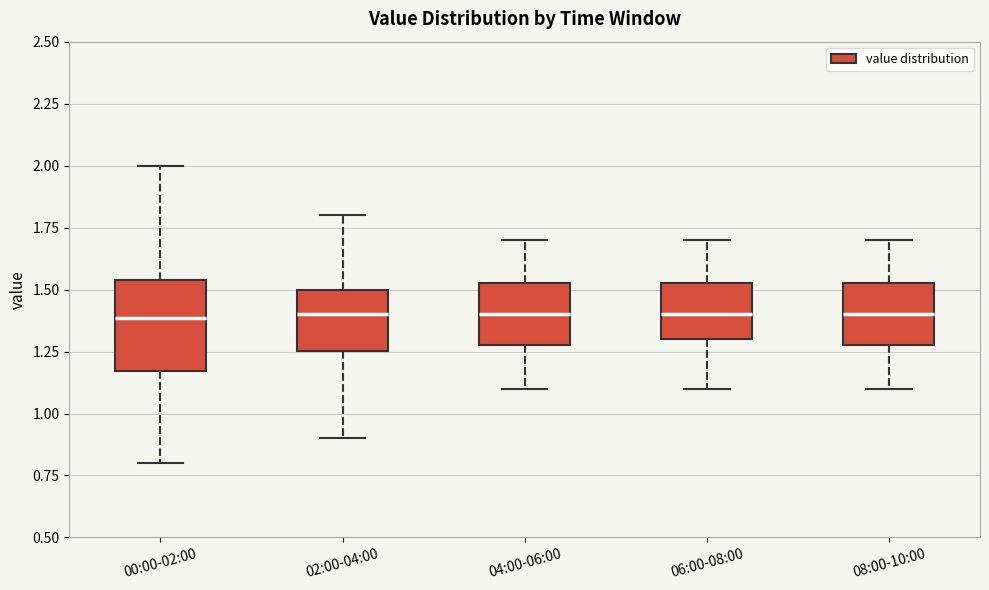

Reading left to right, read every box against the y-axis: the position of its median line, the range the box covers, and the ends of its whiskers. The values are not printed on the chart, so give them approximately, as read against the axis.

00:00-02:00: median 1.40, box 1.15 to 1.55, whiskers 0.80 to 2.00
02:00-04:00: median 1.40, box 1.25 to 1.50, whiskers 0.90 to 1.80
04:00-06:00: median 1.40, box 1.30 to 1.55, whiskers 1.10 to 1.70
06:00-08:00: median 1.40, box 1.30 to 1.55, whiskers 1.10 to 1.70
08:00-10:00: median 1.40, box 1.30 to 1.55, whiskers 1.10 to 1.70